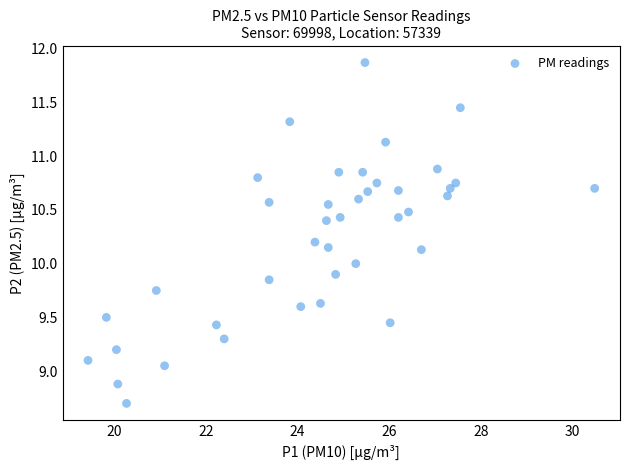

What is the range of X values (max minus min)?

11.1